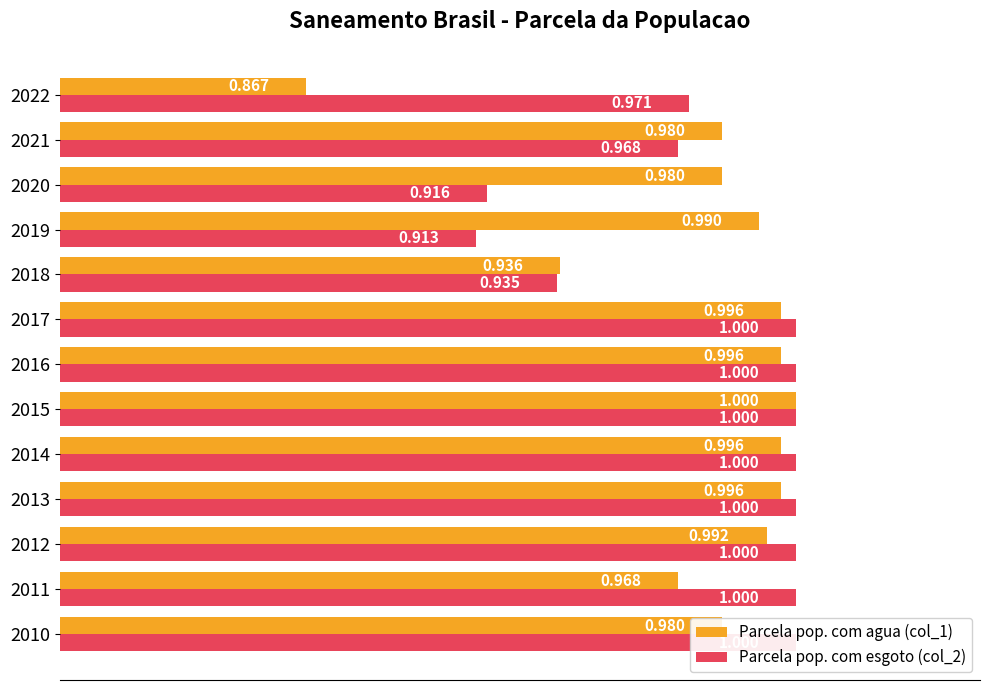

Which series has the widest spread of values?

Parcela pop. com agua (col_1)